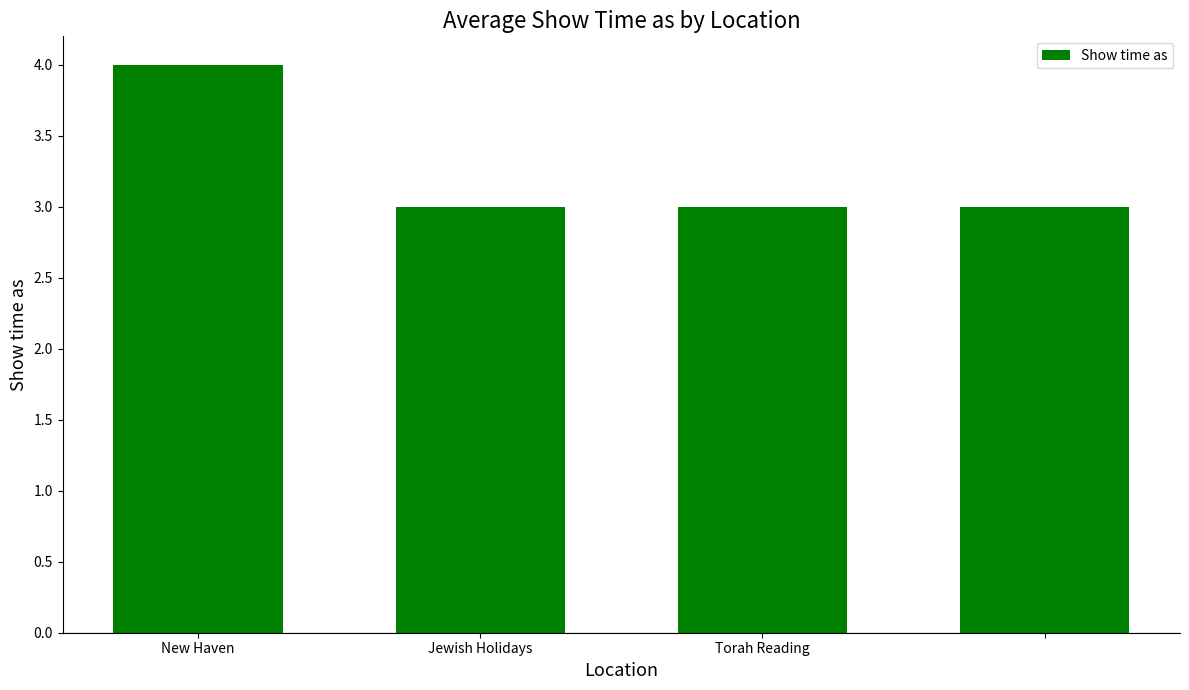

Reading left to right, what are all the values shown in this chart?

4	3	3	3